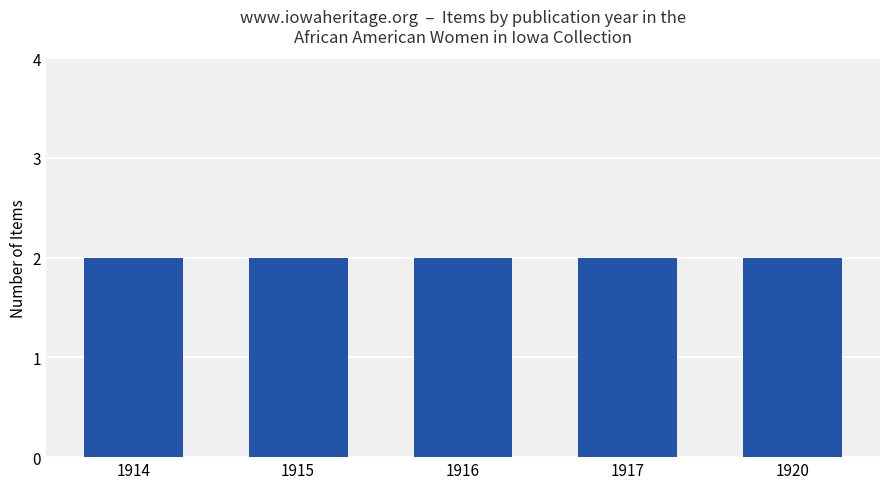

Is it true that the value at unknown is 1?

False